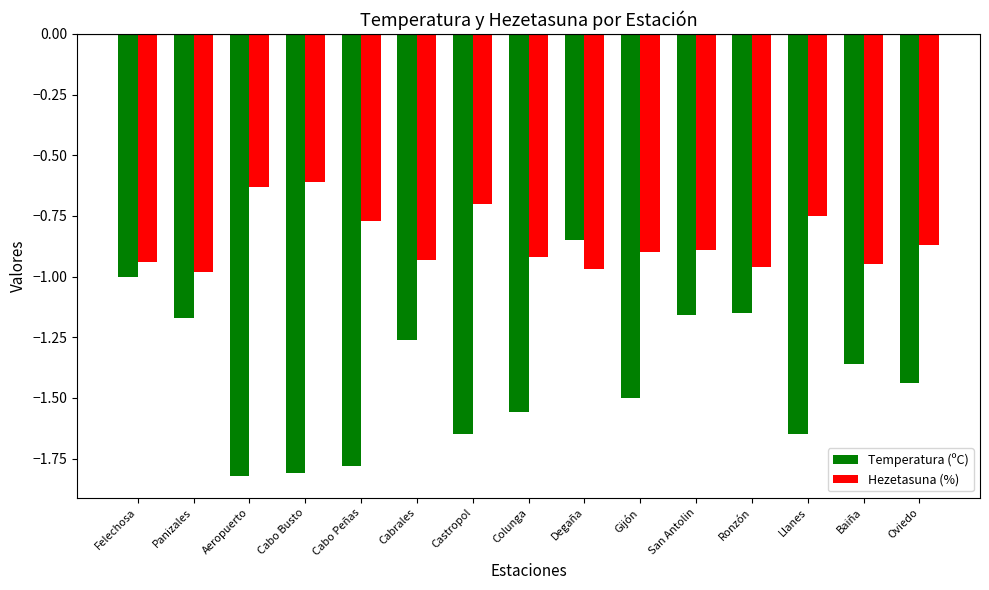

What is the label of the 3rd bar from the left?

Aeropuerto